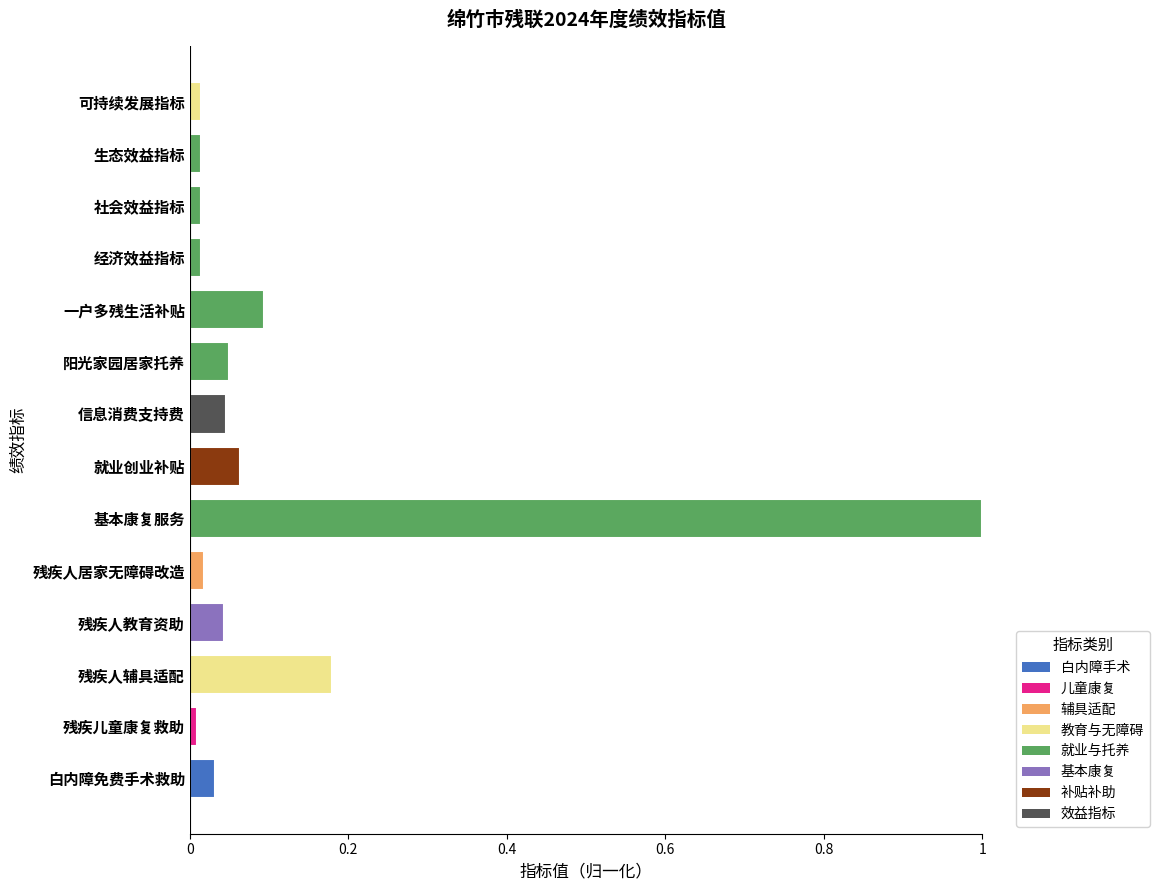

Which label corresponds to the largest value in the chart?

基本康复服务